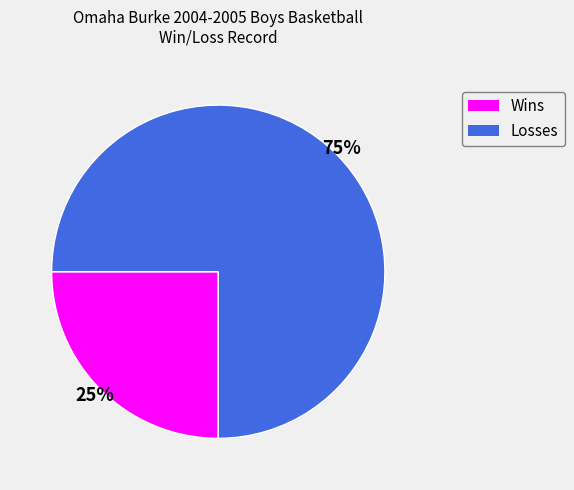

Is it true that Losses is 88% of the pie?

False